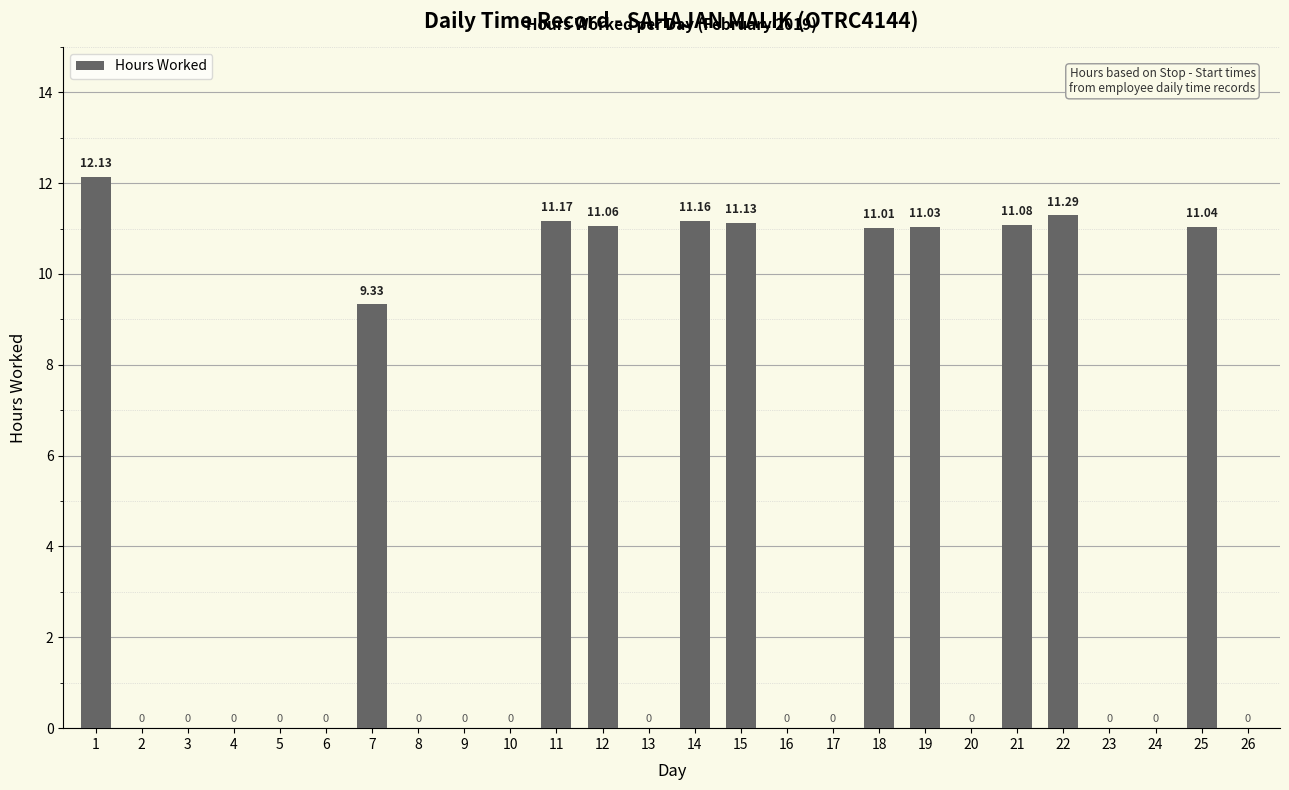

Reading right to left, what are all the values shown in this chart?

26=0.0	25=11.0	24=0.0	23=0.0	22=11.3	21=11.1	20=0.0	19=11.0	18=11.0	17=0.0	16=0.0	15=11.1	14=11.2	13=0.0	12=11.1	11=11.2	10=0.0	9=0.0	8=0.0	7=9.3	6=0.0	5=0.0	4=0.0	3=0.0	2=0.0	1=12.1